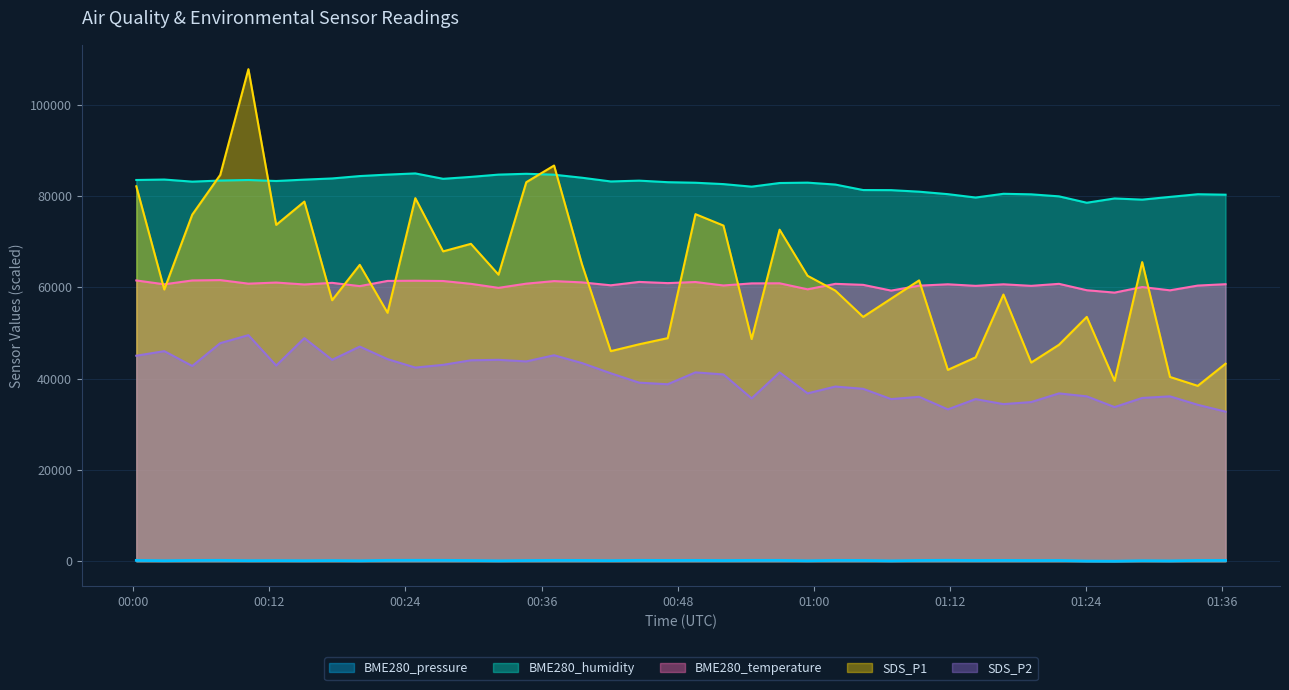

True or false: SDS_P2 and BME280_temperature cross at least once.

False